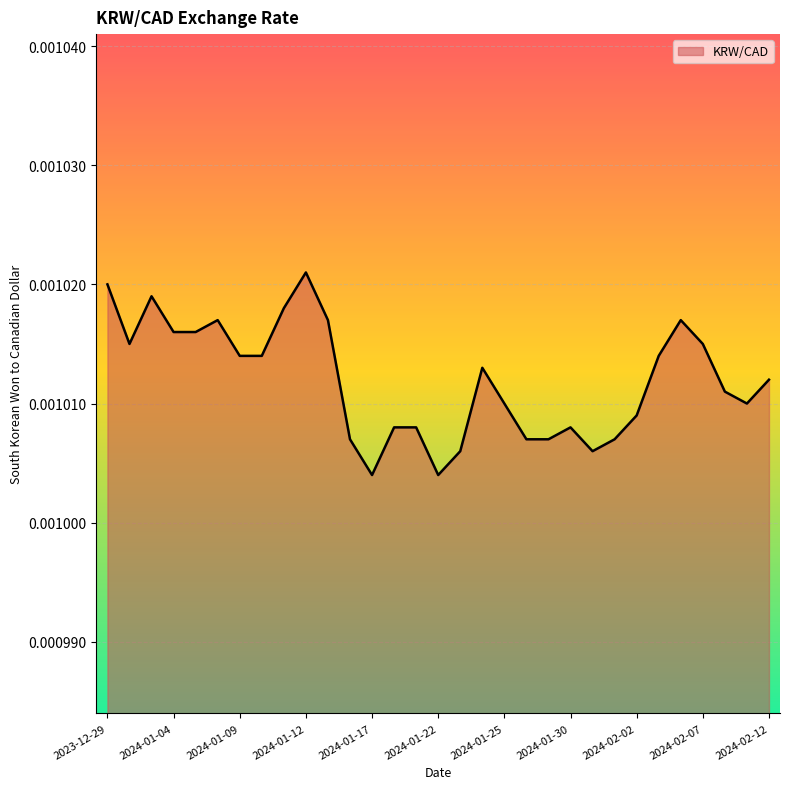

True or false: the data has more than 2 interior local peaks.

True